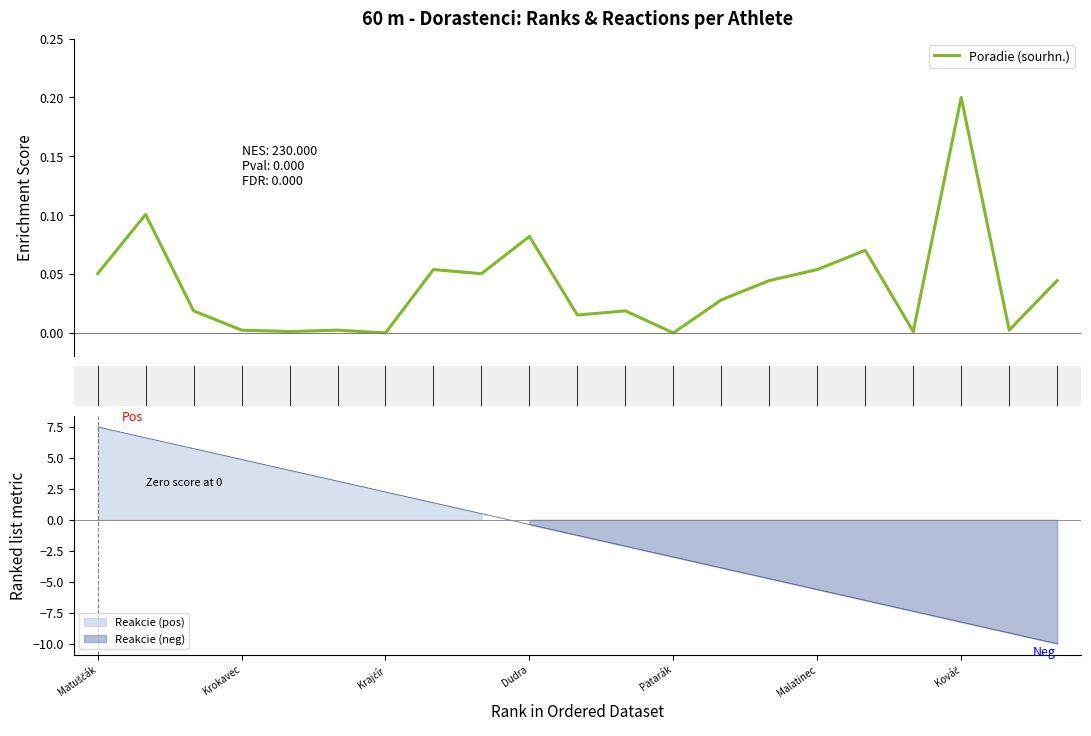

What is the difference between the second highest and second lowest values in the Reakcie series?

0.1